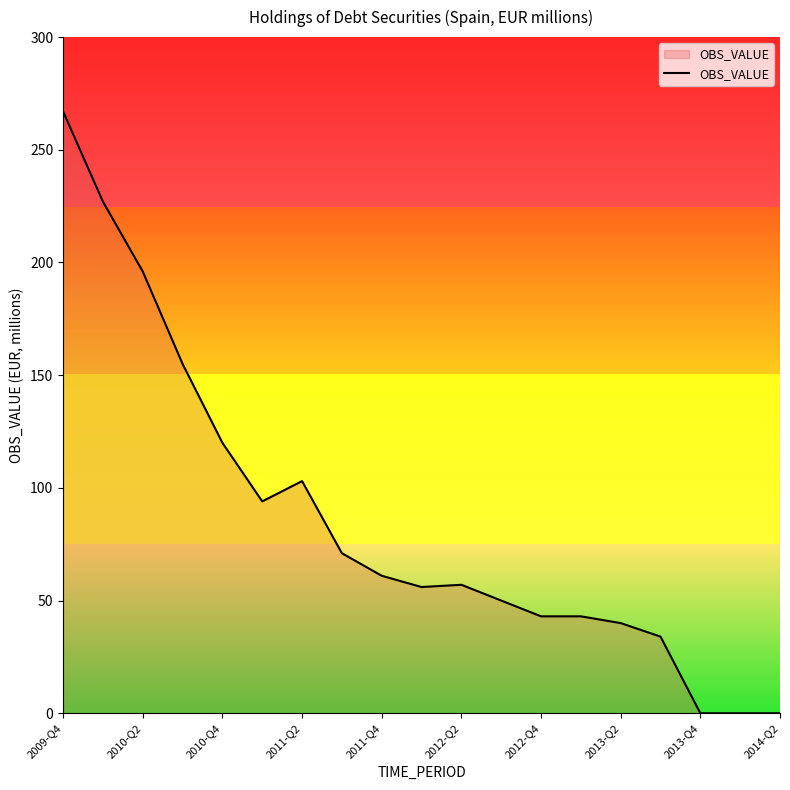

Does the chart display data point markers on the line(s)?

No